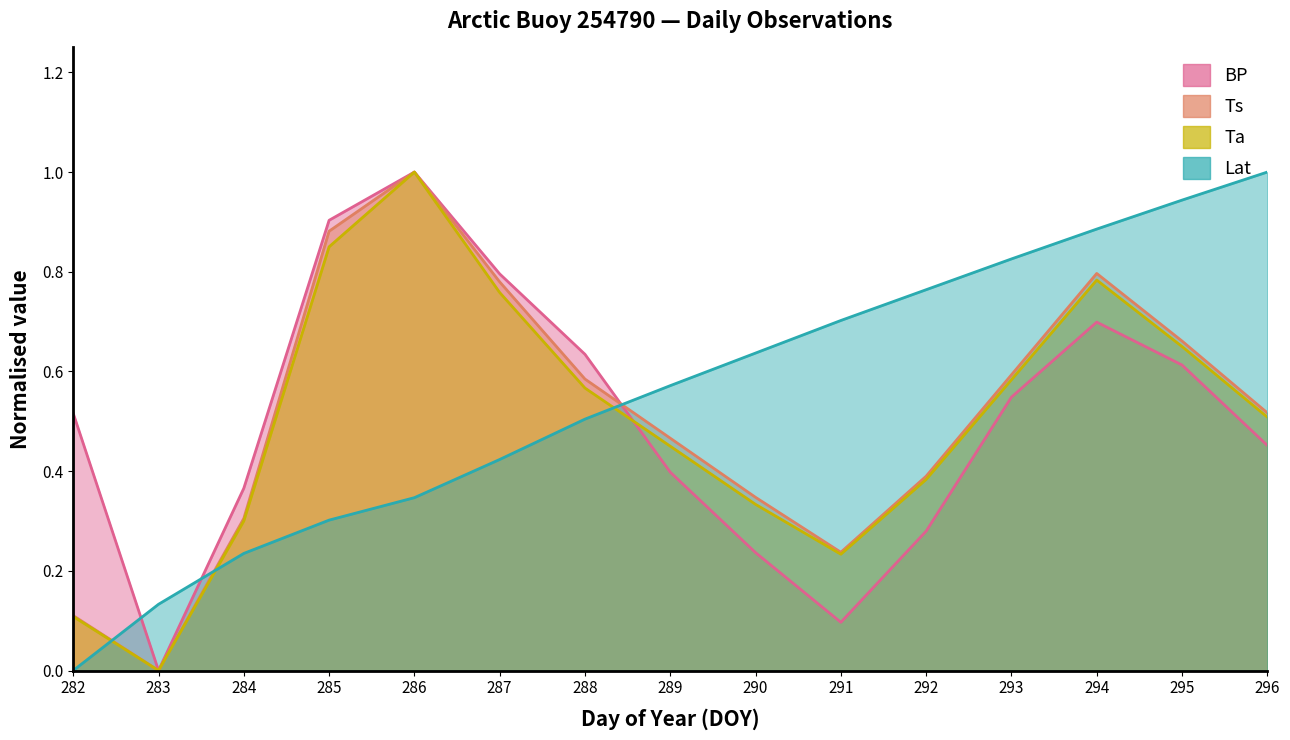

Which category has the highest value across all series?

286.0